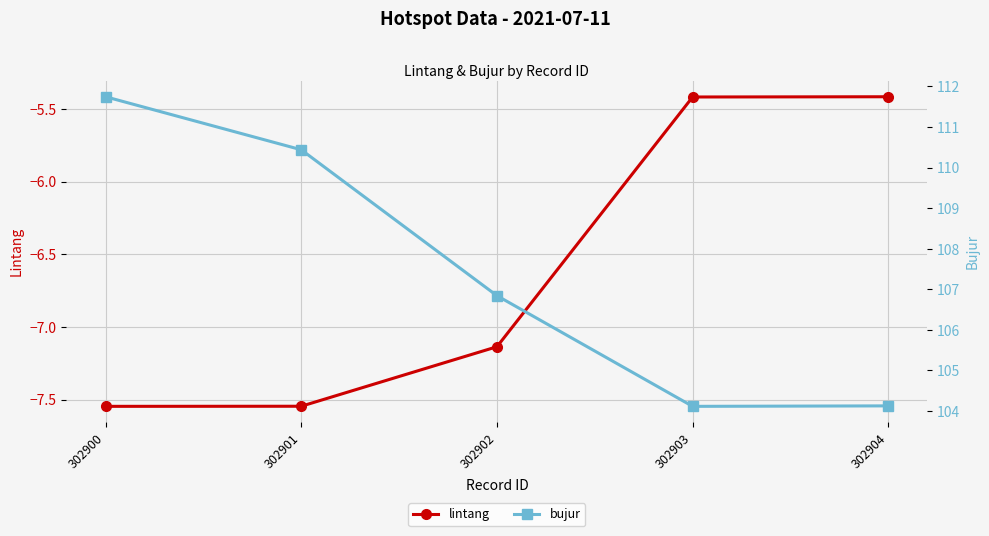

What is the sum of the lintang values at 302904 and 302901?

-13.0